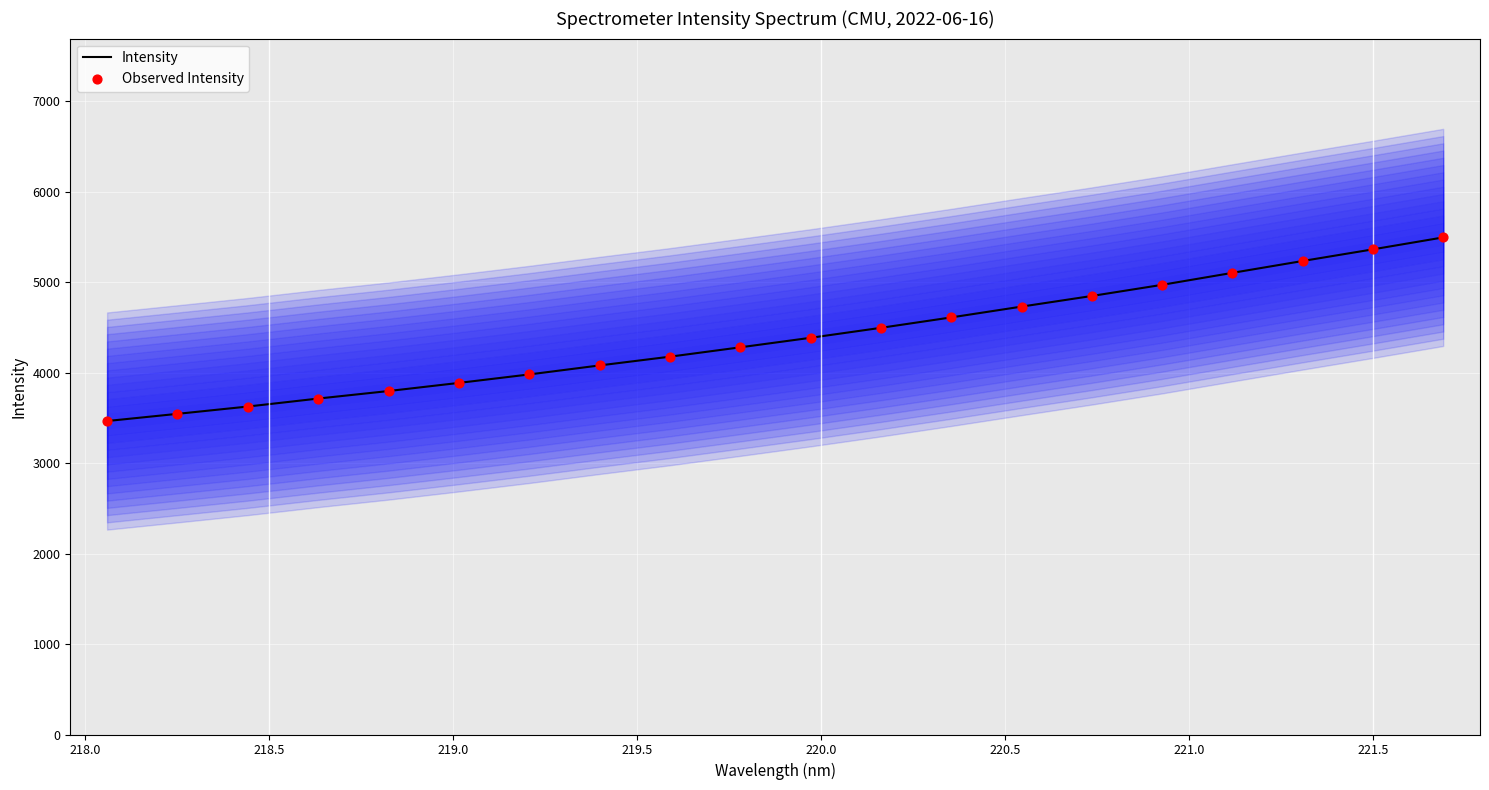

What are all the series names shown in the legend?

Intensity, Observed Intensity